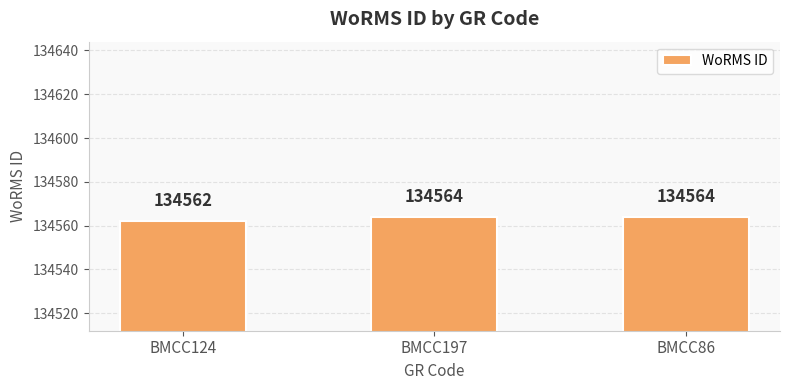

What is the sum of all values?

403690